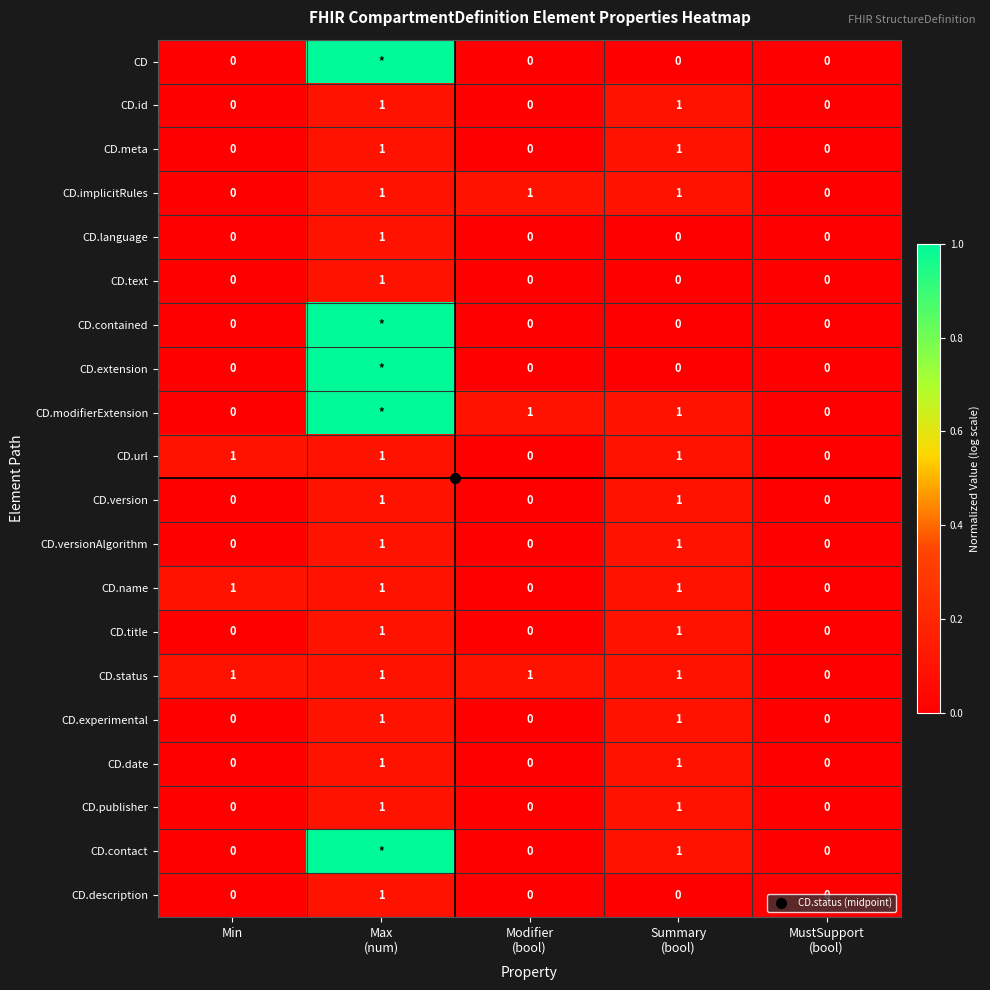

Which has a higher value, Summary
(bool) or Min?

Summary
(bool)